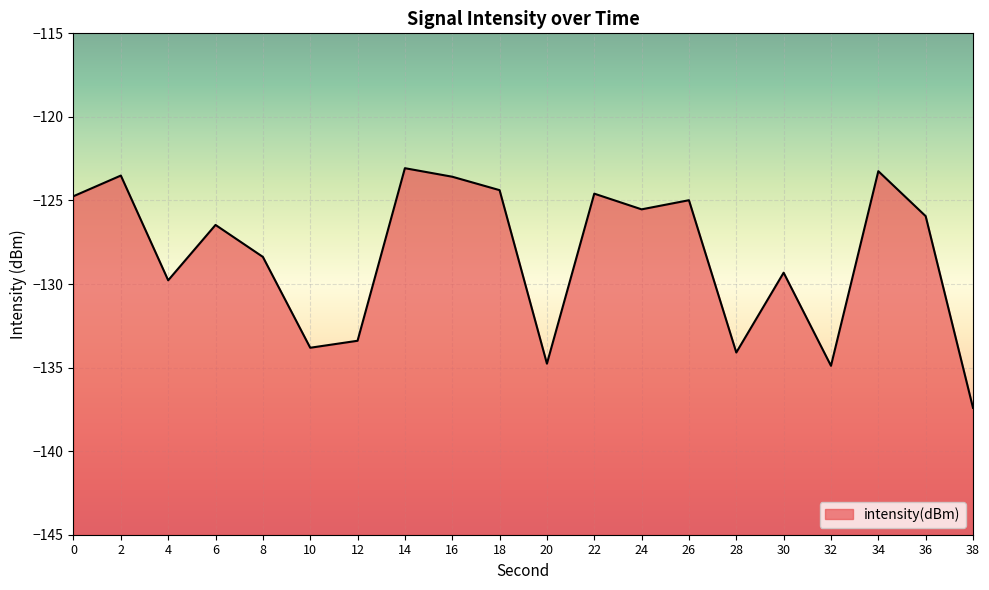

What is the difference between the maximum and second lowest values?

11.8